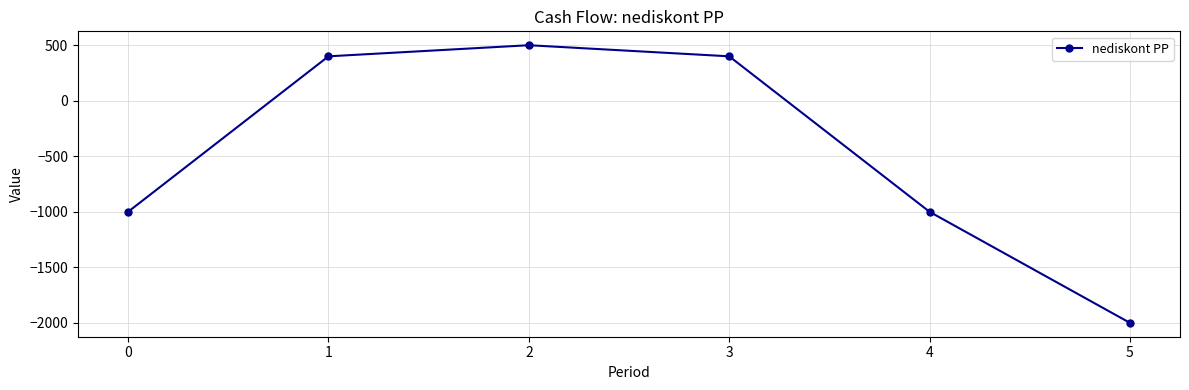

The value at 3 is -677. True or false?

False